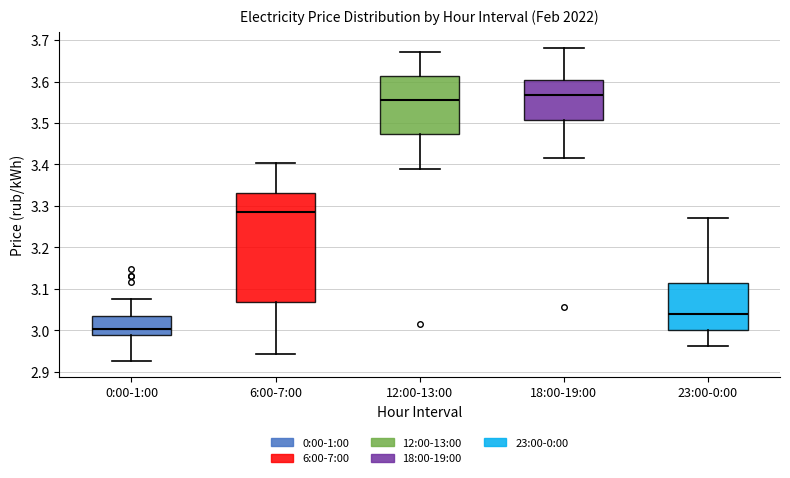

Reading left to right, transcribe this box plot: for each box, give where its median line is, the range the box spans, and where its two whiskers end, as read against the y-axis. The values are not printed on the chart, so give them approximately, as read against the axis.

0:00-1:00: median 3.00, box 2.99 to 3.04, whiskers 2.93 to 3.08
6:00-7:00: median 3.28, box 3.07 to 3.33, whiskers 2.94 to 3.40
12:00-13:00: median 3.56, box 3.47 to 3.61, whiskers 3.39 to 3.67
18:00-19:00: median 3.57, box 3.51 to 3.60, whiskers 3.42 to 3.68
23:00-0:00: median 3.04, box 3.00 to 3.11, whiskers 2.96 to 3.27